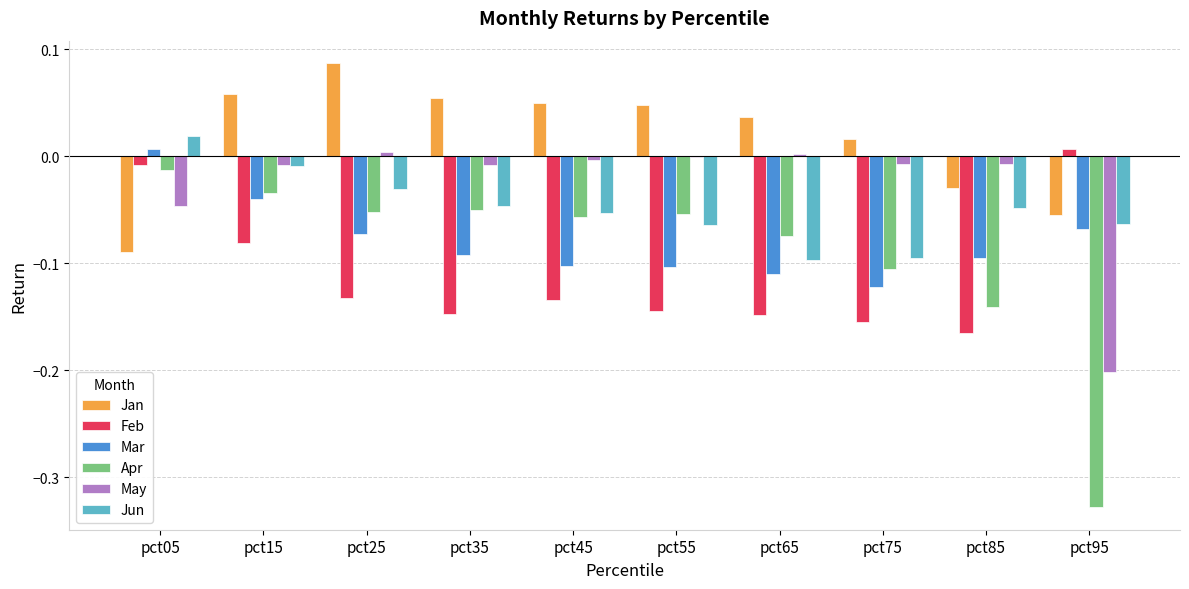

What is the sum of the Apr values at pct35 and pct95?

-0.4